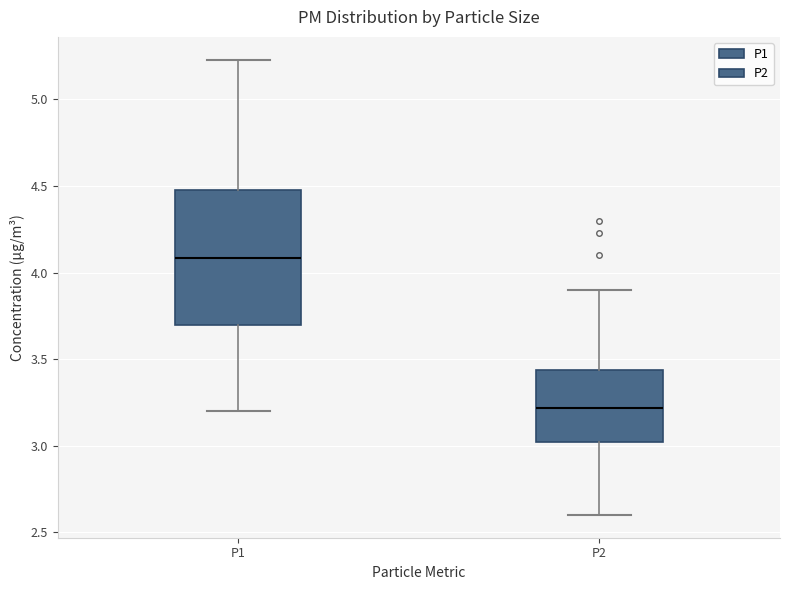

Reading left to right, read every box against the y-axis: the position of its median line, the range the box covers, and the ends of its whiskers. The values are not printed on the chart, so give them approximately, as read against the axis.

P1: median 4.10, box 3.70 to 4.50, whiskers 3.20 to 5.25
P2: median 3.20, box 3.00 to 3.45, whiskers 2.60 to 3.90